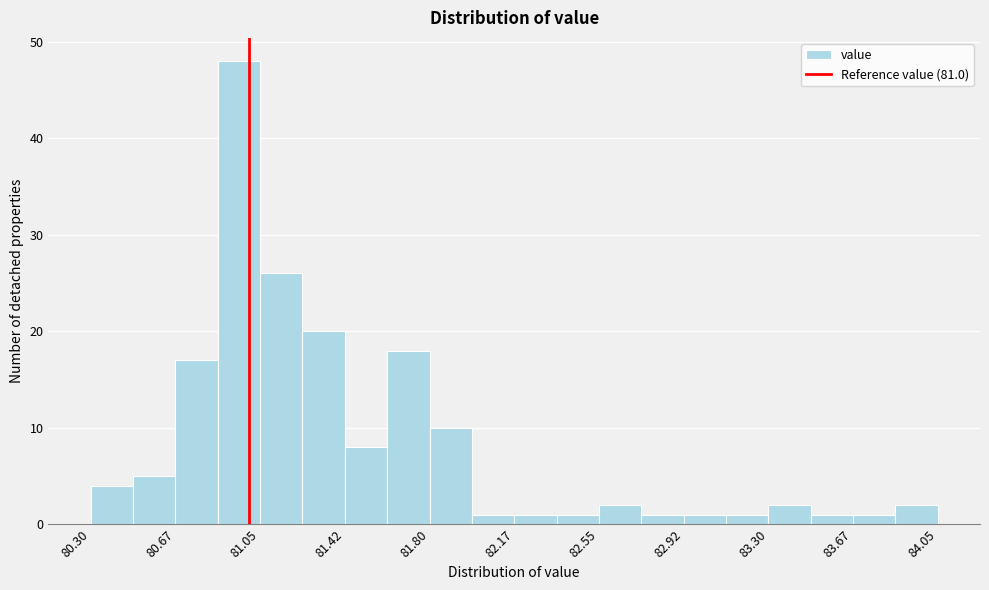

Around what value on the x-axis is the tallest bar? Give the approximate position of its centre, as read against the axis.

80.95